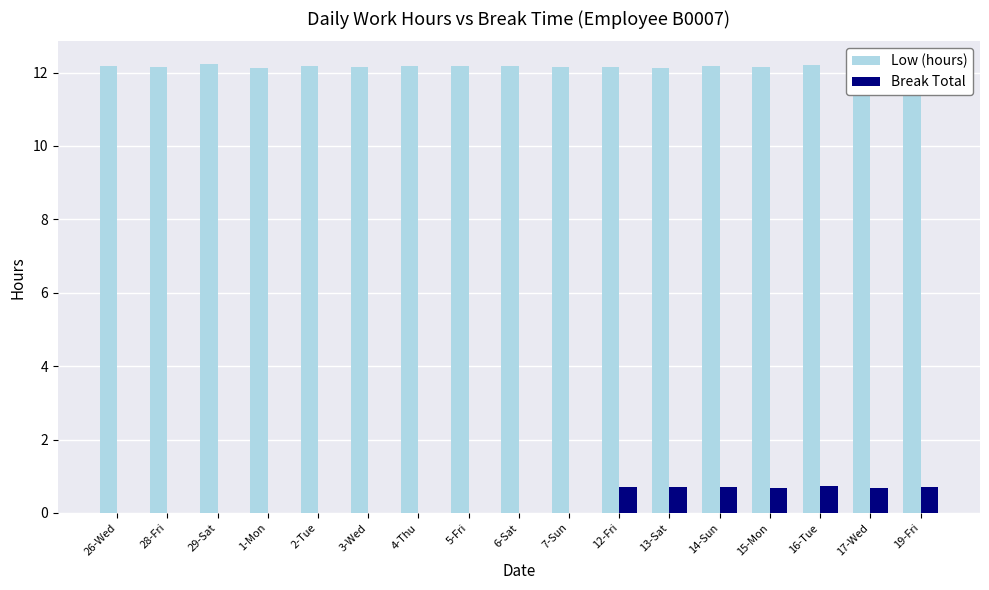

True or false: Break Total has a value of 1.2 at 15-Mon.

False